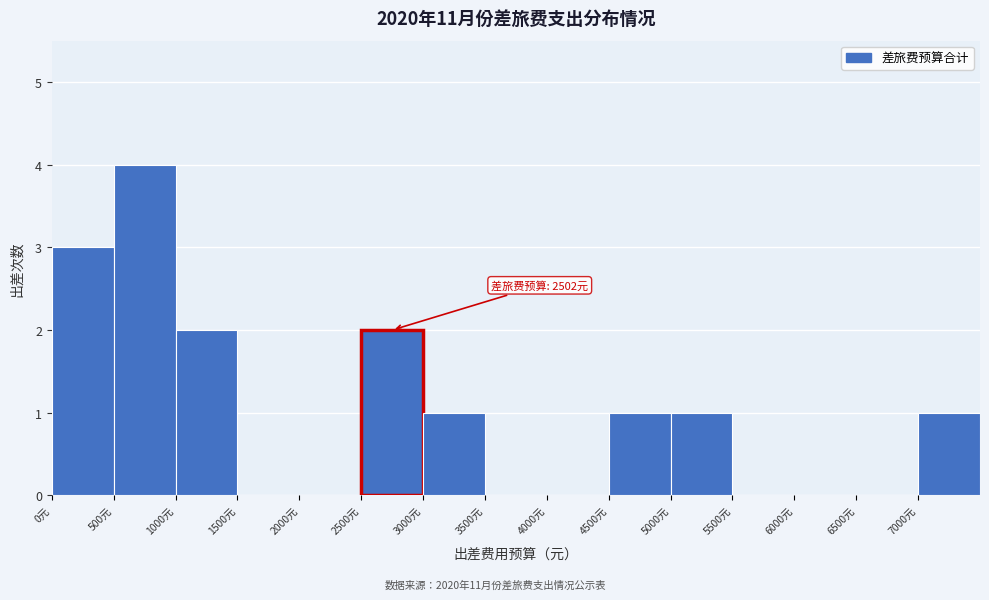

Which range on the x-axis has the tallest bar?

500 to 1000